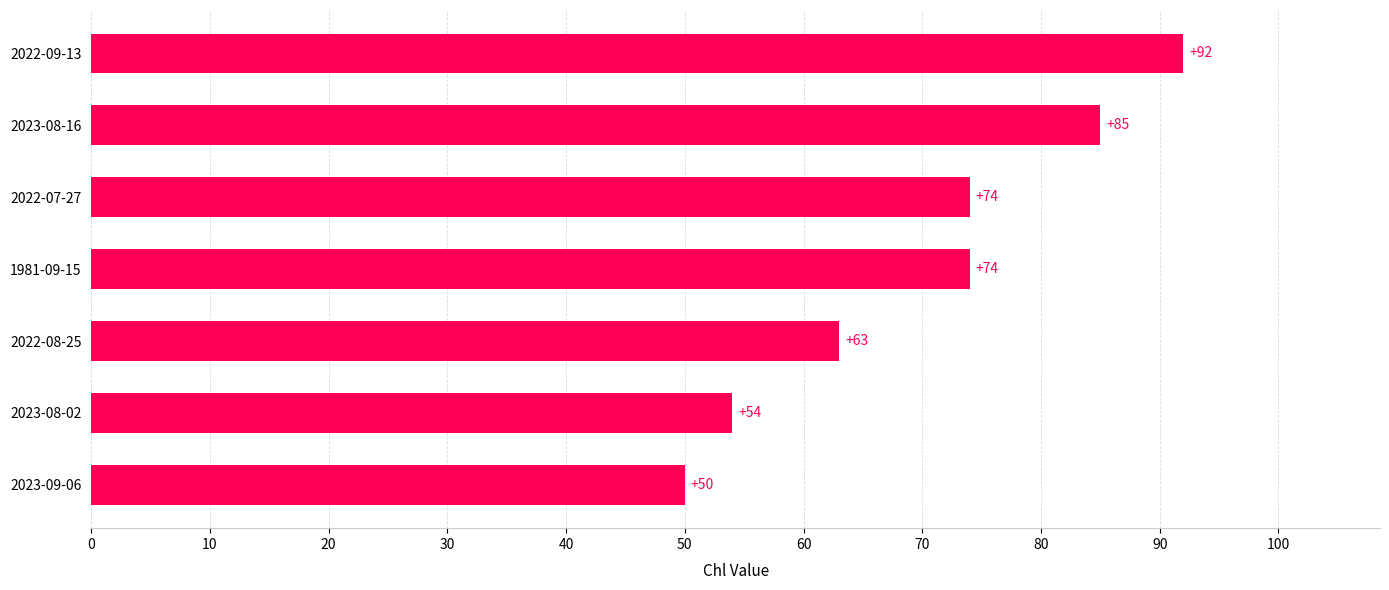

Which category has the lowest value across all series?

2023-09-06